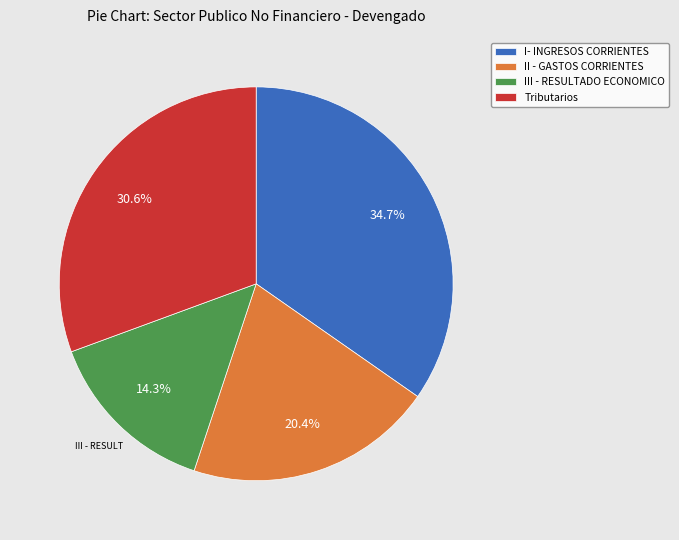

Which has a higher value, Tributarios or III - RESULTADO ECONOMICO?

Tributarios